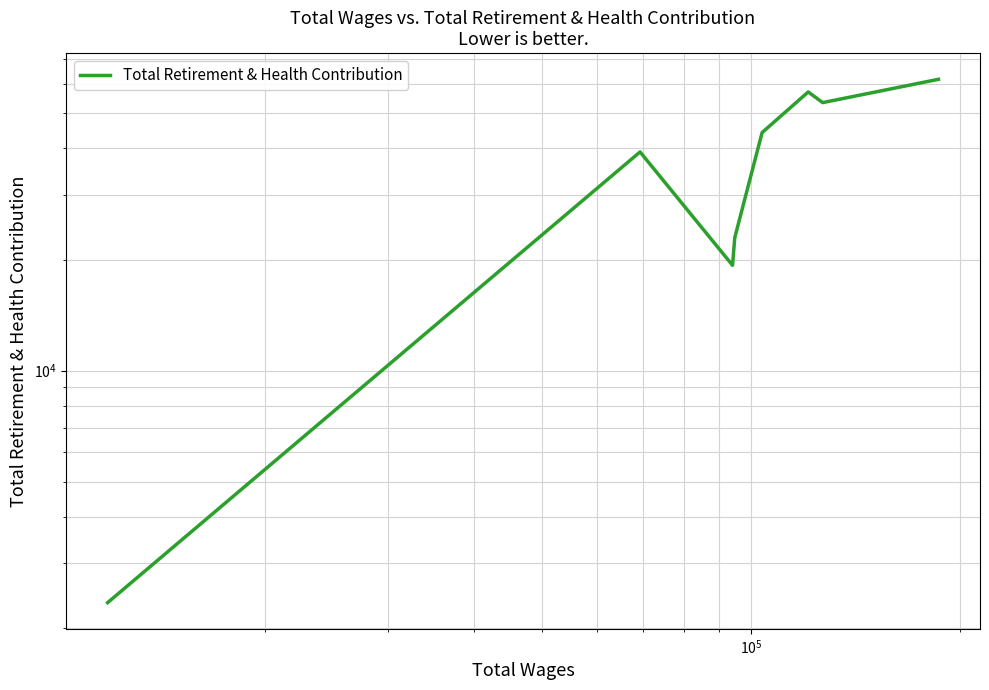

How many values exceed 44180?

3